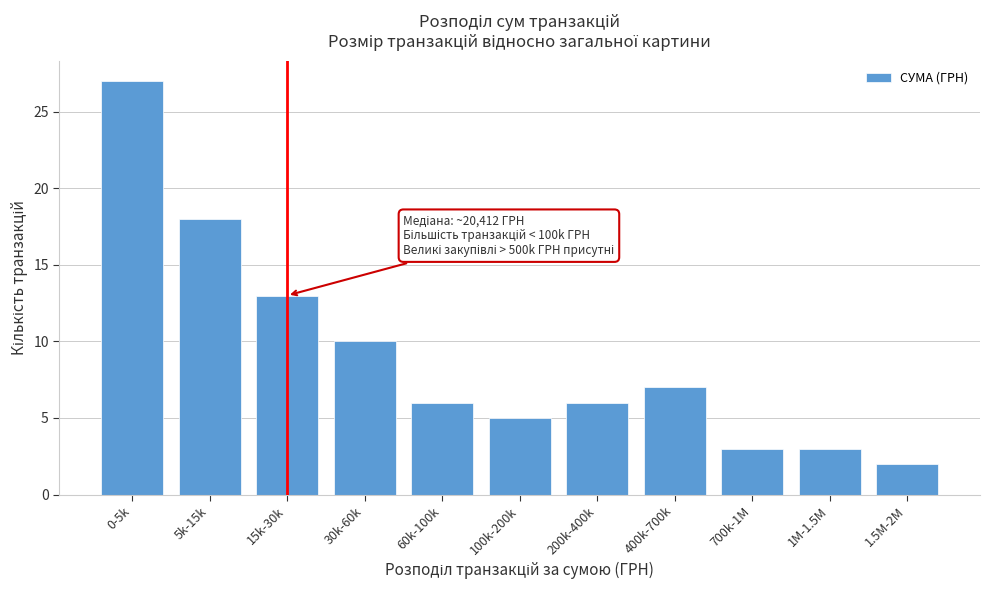

Reading left to right, list all the values displayed in this chart.

27	18	13	10	6	5	6	7	3	3	2